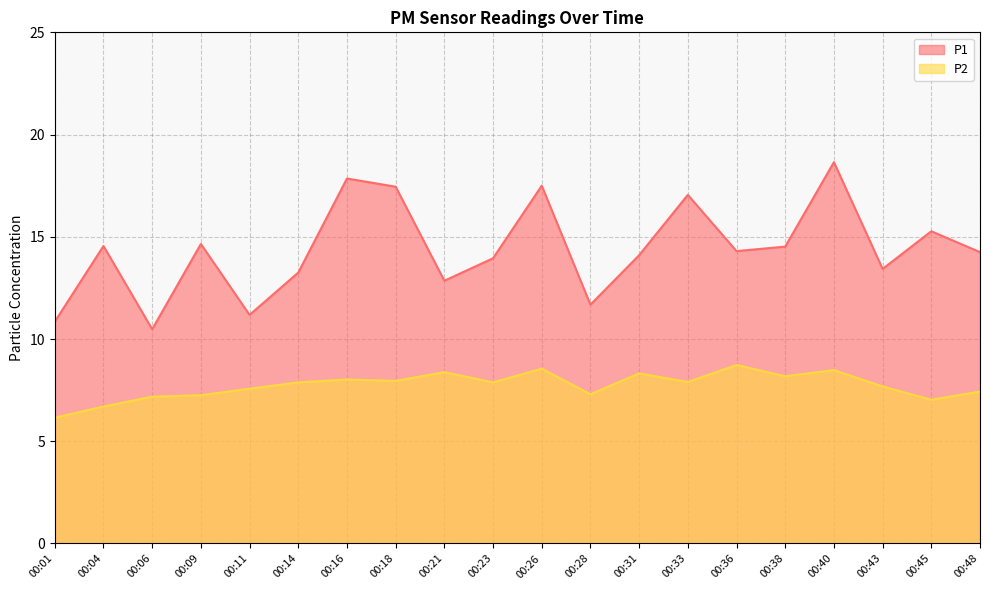

What is the difference between the maximum and minimum values in the P1 series?

8.2